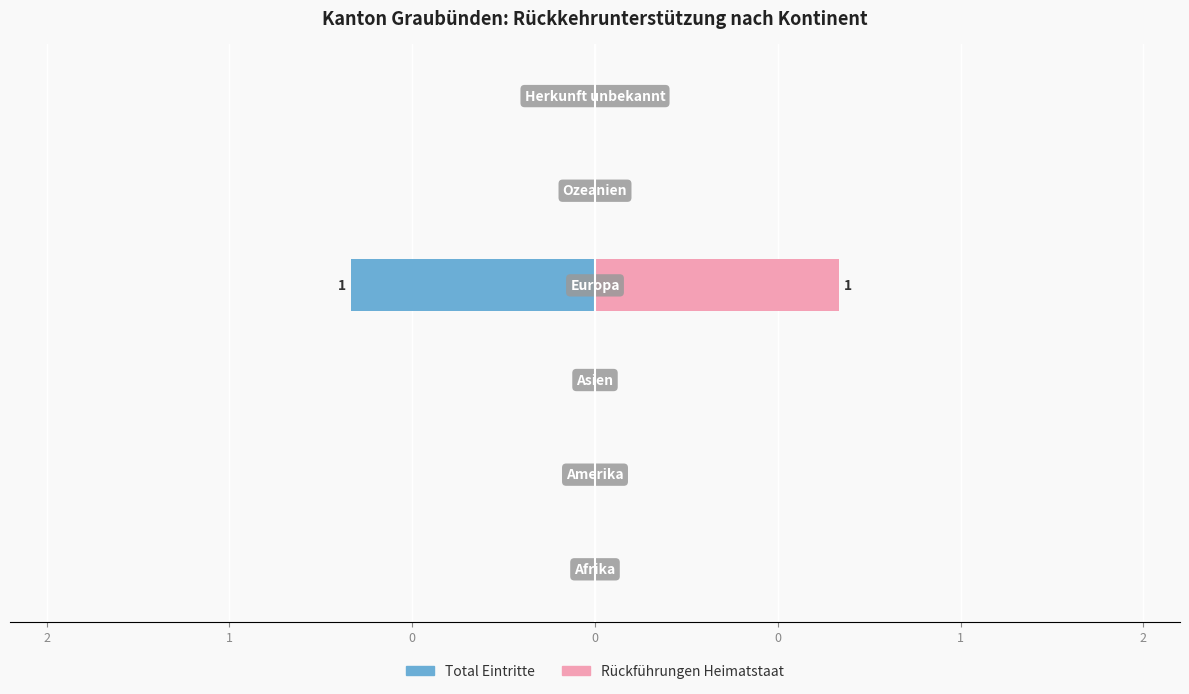

What is the label of the 2nd bar from the left?

1